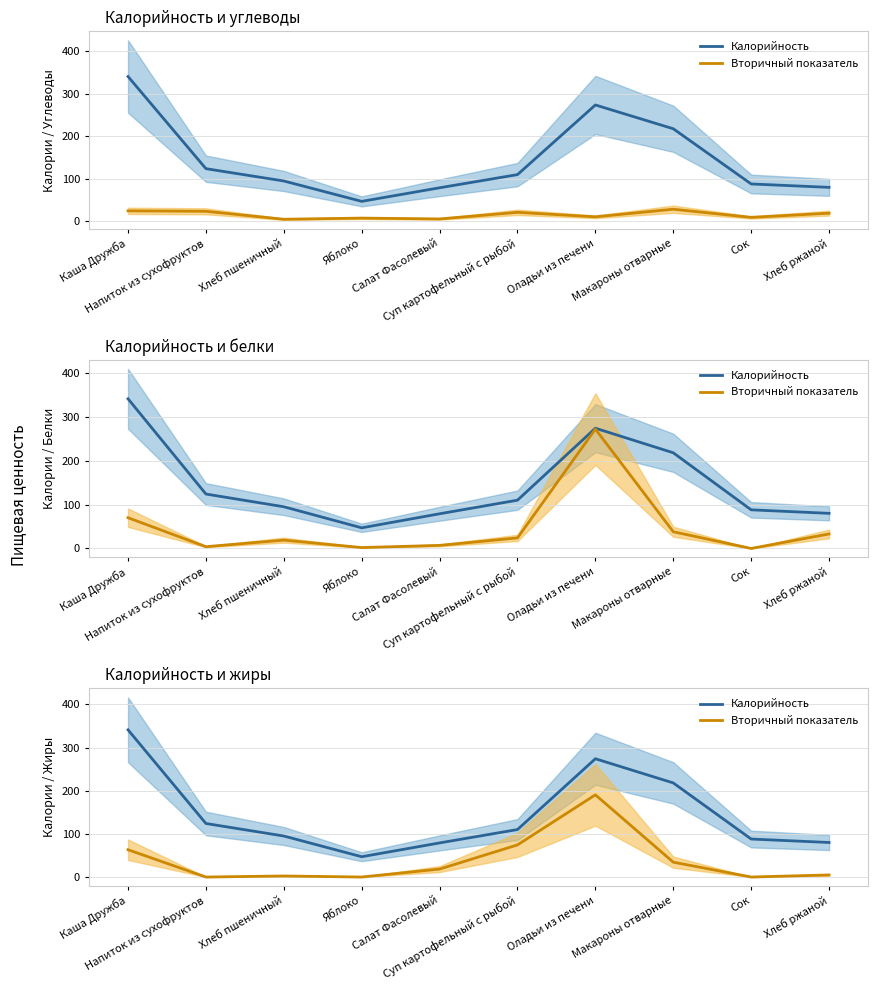

True or false: Калорийность and Вторичный показатель intersect in this chart.

False